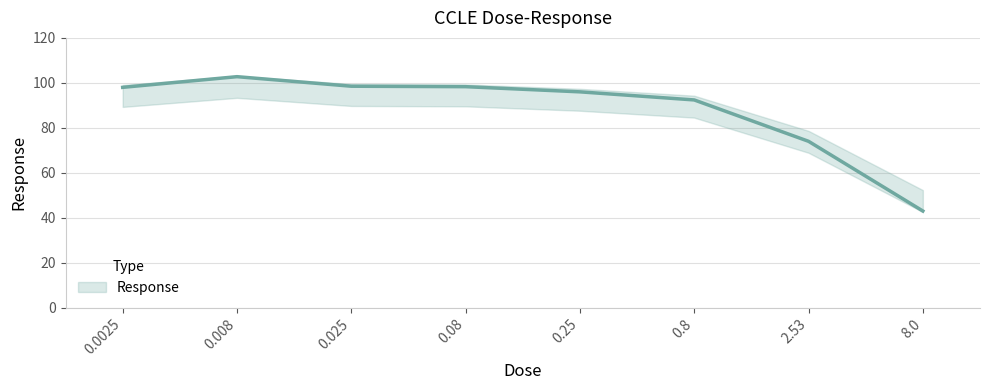

Rank the categories by value from lowest to highest.

8.0, 2.53, 0.8, 0.25, 0.0025, 0.08, 0.025, 0.008